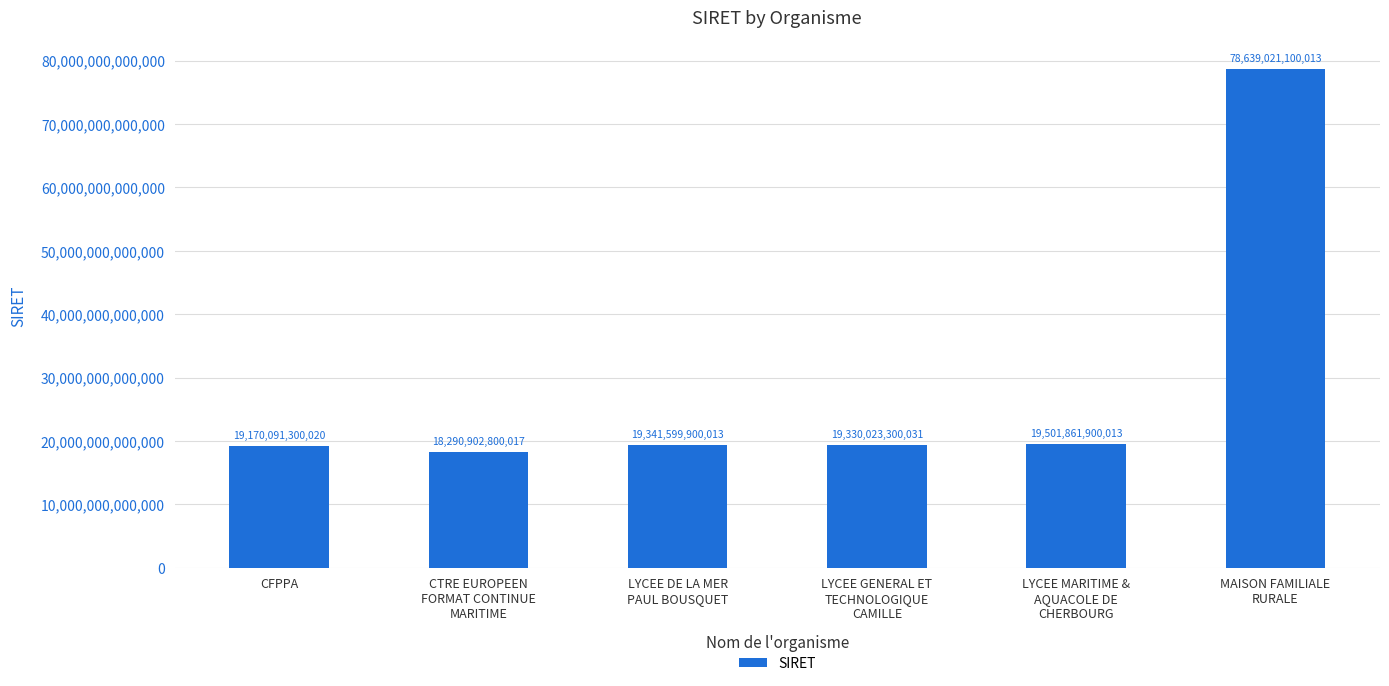

Is it true that the value at CFPPA is 26887882506852?

False